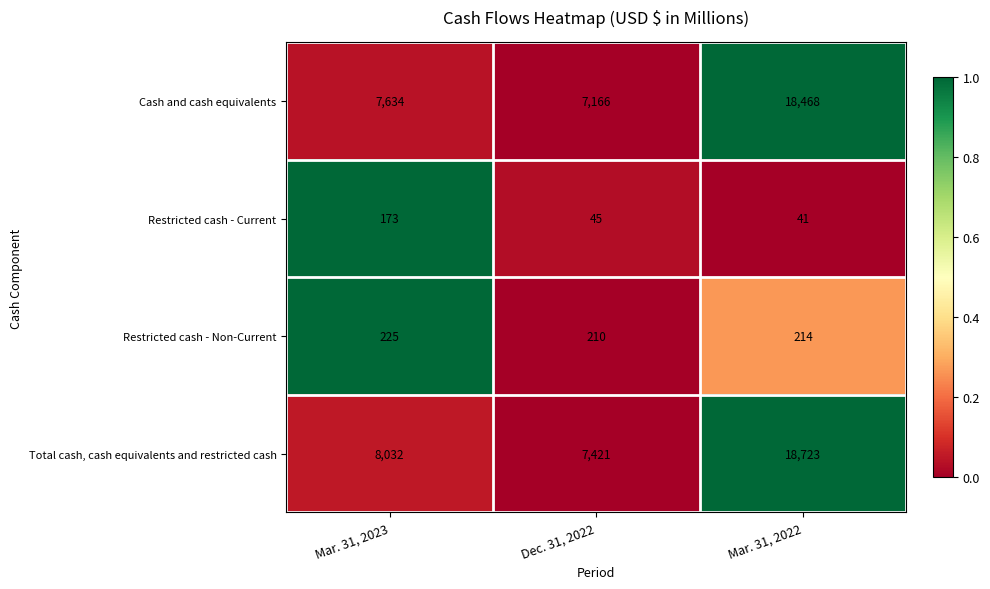

What is the average value of the Restricted cash - Current series?

86